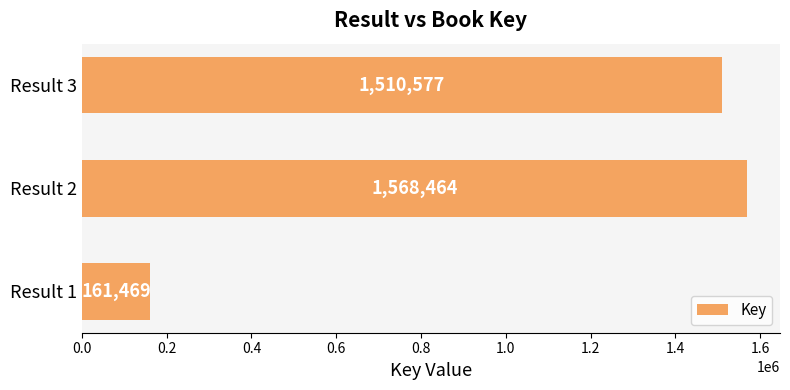

What is the greatest value displayed?

1568464